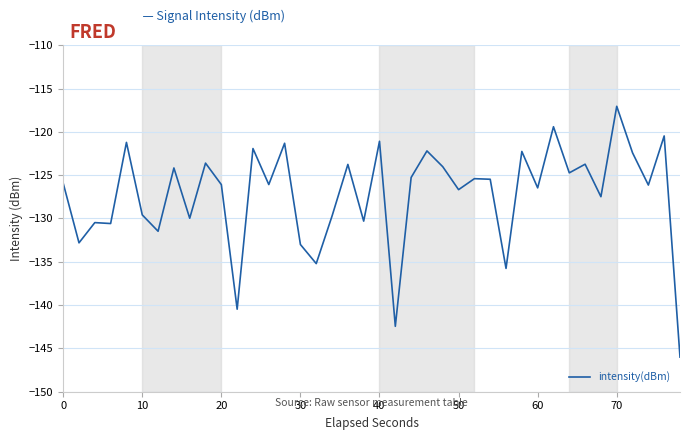

What is the greatest value displayed?

-117.0